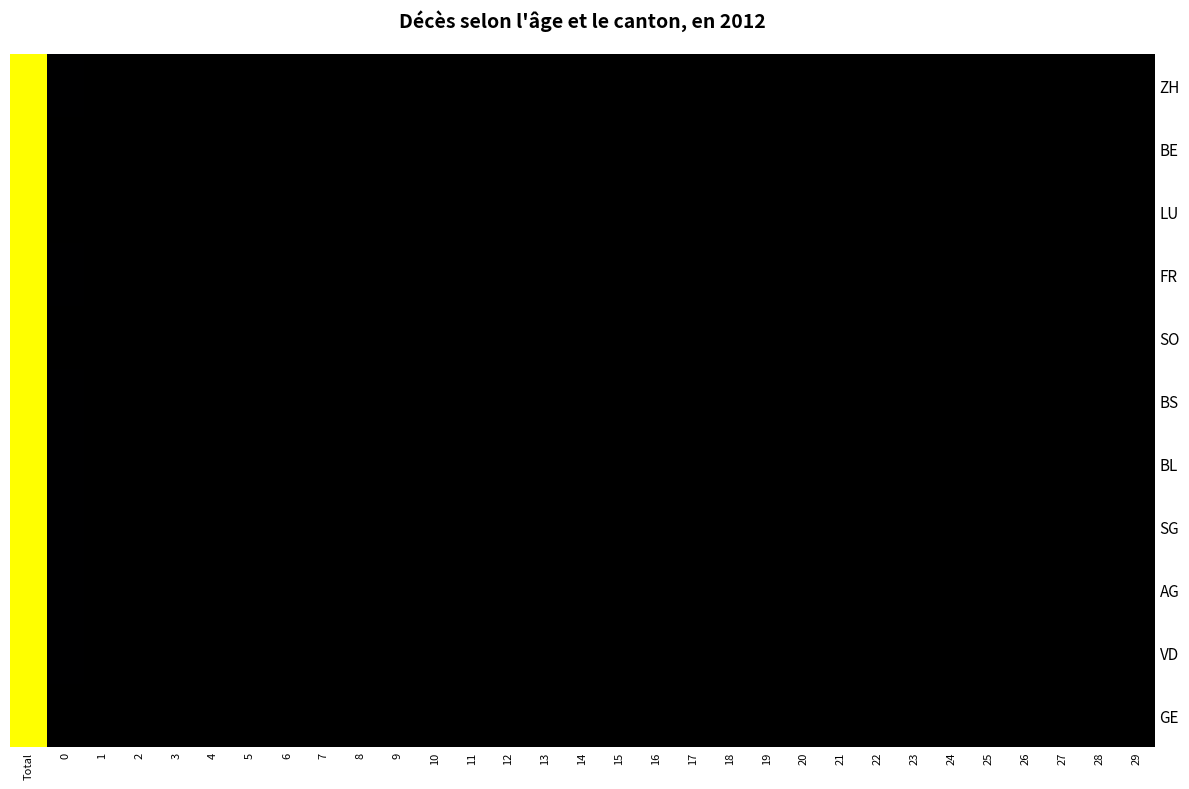

Reading left to right, transcribe all the data shown in this chart.

ZH: Total=1.0	0=0.0	1=0.0	2=0.0	3=0.0	4=0.0	5=0.0	6=0.0	7=0.0	8=0.0	9=0.0	10=0.0	11=0.0	12=0.0	13=0.0	14=0.0	15=0.0	16=0.0	17=0.0	18=0.0	19=0.0	20=0.0	21=0.0	22=0.0	23=0.0	24=0.0	25=0.0	26=0.0	27=0.0	28=0.0	29=0.0
BE: Total=1.0	0=0.0	1=0.0	2=0.0	3=0.0	4=0.0	5=0.0	6=0.0	7=0.0	8=0.0	9=0.0	10=0.0	11=0.0	12=0.0	13=0.0	14=0.0	15=0.0	16=0.0	17=0.0	18=0.0	19=0.0	20=0.0	21=0.0	22=0.0	23=0.0	24=0.0	25=0.0	26=0.0	27=0.0	28=0.0	29=0.0
LU: Total=1.0	0=0.0	1=0.0	2=0.0	3=0.0	4=0.0	5=0.0	6=0.0	7=0.0	8=0.0	9=0.0	10=0.0	11=0.0	12=0.0	13=0.0	14=0.0	15=0.0	16=0.0	17=0.0	18=0.0	19=0.0	20=0.0	21=0.0	22=0.0	23=0.0	24=0.0	25=0.0	26=0.0	27=0.0	28=0.0	29=0.0
FR: Total=1.0	0=0.0	1=0.0	2=0.0	3=0.0	4=0.0	5=0.0	6=0.0	7=0.0	8=0.0	9=0.0	10=0.0	11=0.0	12=0.0	13=0.0	14=0.0	15=0.0	16=0.0	17=0.0	18=0.0	19=0.0	20=0.0	21=0.0	22=0.0	23=0.0	24=0.0	25=0.0	26=0.0	27=0.0	28=0.0	29=0.0
SO: Total=1.0	0=0.0	1=0.0	2=0.0	3=0.0	4=0.0	5=0.0	6=0.0	7=0.0	8=0.0	9=0.0	10=0.0	11=0.0	12=0.0	13=0.0	14=0.0	15=0.0	16=0.0	17=0.0	18=0.0	19=0.0	20=0.0	21=0.0	22=0.0	23=0.0	24=0.0	25=0.0	26=0.0	27=0.0	28=0.0	29=0.0
BS: Total=1.0	0=0.0	1=0.0	2=0.0	3=0.0	4=0.0	5=0.0	6=0.0	7=0.0	8=0.0	9=0.0	10=0.0	11=0.0	12=0.0	13=0.0	14=0.0	15=0.0	16=0.0	17=0.0	18=0.0	19=0.0	20=0.0	21=0.0	22=0.0	23=0.0	24=0.0	25=0.0	26=0.0	27=0.0	28=0.0	29=0.0
BL: Total=1.0	0=0.0	1=0.0	2=0.0	3=0.0	4=0.0	5=0.0	6=0.0	7=0.0	8=0.0	9=0.0	10=0.0	11=0.0	12=0.0	13=0.0	14=0.0	15=0.0	16=0.0	17=0.0	18=0.0	19=0.0	20=0.0	21=0.0	22=0.0	23=0.0	24=0.0	25=0.0	26=0.0	27=0.0	28=0.0	29=0.0
SG: Total=1.0	0=0.0	1=0.0	2=0.0	3=0.0	4=0.0	5=0.0	6=0.0	7=0.0	8=0.0	9=0.0	10=0.0	11=0.0	12=0.0	13=0.0	14=0.0	15=0.0	16=0.0	17=0.0	18=0.0	19=0.0	20=0.0	21=0.0	22=0.0	23=0.0	24=0.0	25=0.0	26=0.0	27=0.0	28=0.0	29=0.0
AG: Total=1.0	0=0.0	1=0.0	2=0.0	3=0.0	4=0.0	5=0.0	6=0.0	7=0.0	8=0.0	9=0.0	10=0.0	11=0.0	12=0.0	13=0.0	14=0.0	15=0.0	16=0.0	17=0.0	18=0.0	19=0.0	20=0.0	21=0.0	22=0.0	23=0.0	24=0.0	25=0.0	26=0.0	27=0.0	28=0.0	29=0.0
VD: Total=1.0	0=0.0	1=0.0	2=0.0	3=0.0	4=0.0	5=0.0	6=0.0	7=0.0	8=0.0	9=0.0	10=0.0	11=0.0	12=0.0	13=0.0	14=0.0	15=0.0	16=0.0	17=0.0	18=0.0	19=0.0	20=0.0	21=0.0	22=0.0	23=0.0	24=0.0	25=0.0	26=0.0	27=0.0	28=0.0	29=0.0
GE: Total=1.0	0=0.0	1=0.0	2=0.0	3=0.0	4=0.0	5=0.0	6=0.0	7=0.0	8=0.0	9=0.0	10=0.0	11=0.0	12=0.0	13=0.0	14=0.0	15=0.0	16=0.0	17=0.0	18=0.0	19=0.0	20=0.0	21=0.0	22=0.0	23=0.0	24=0.0	25=0.0	26=0.0	27=0.0	28=0.0	29=0.0